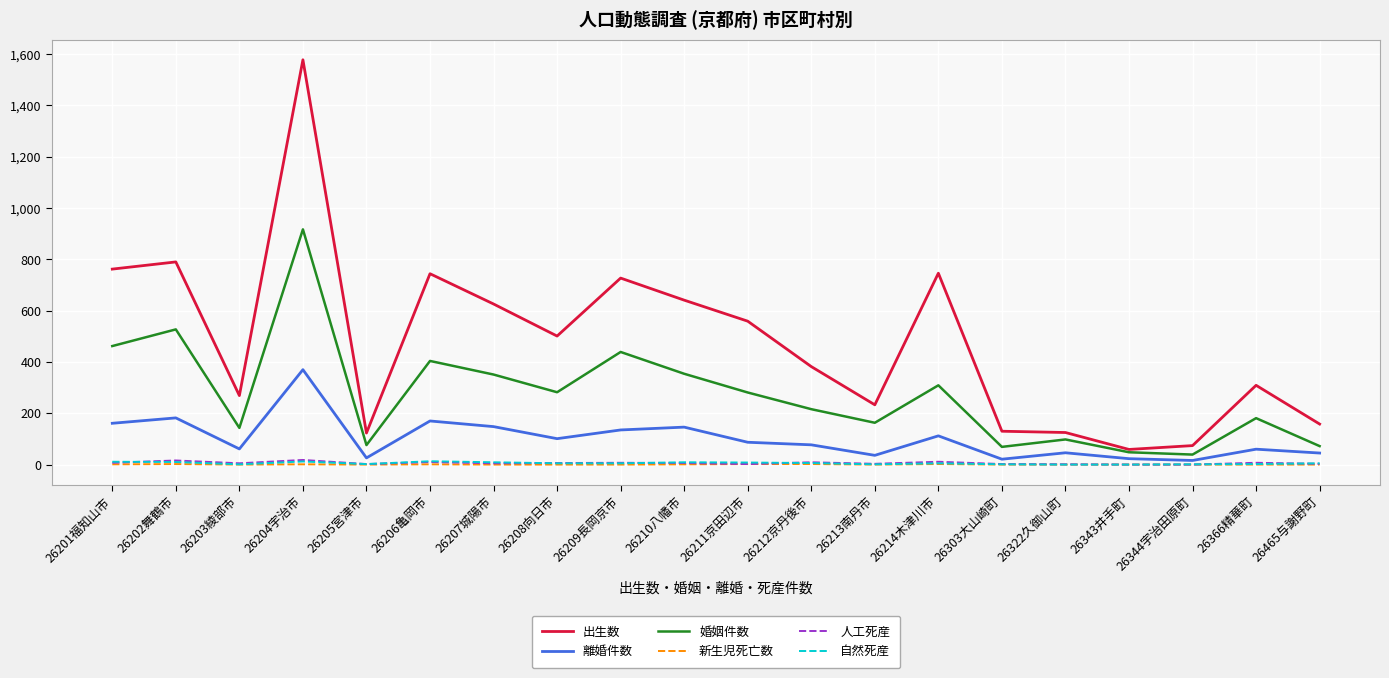

What is the difference between the maximum and minimum values in the 新生児死亡数 series?

2